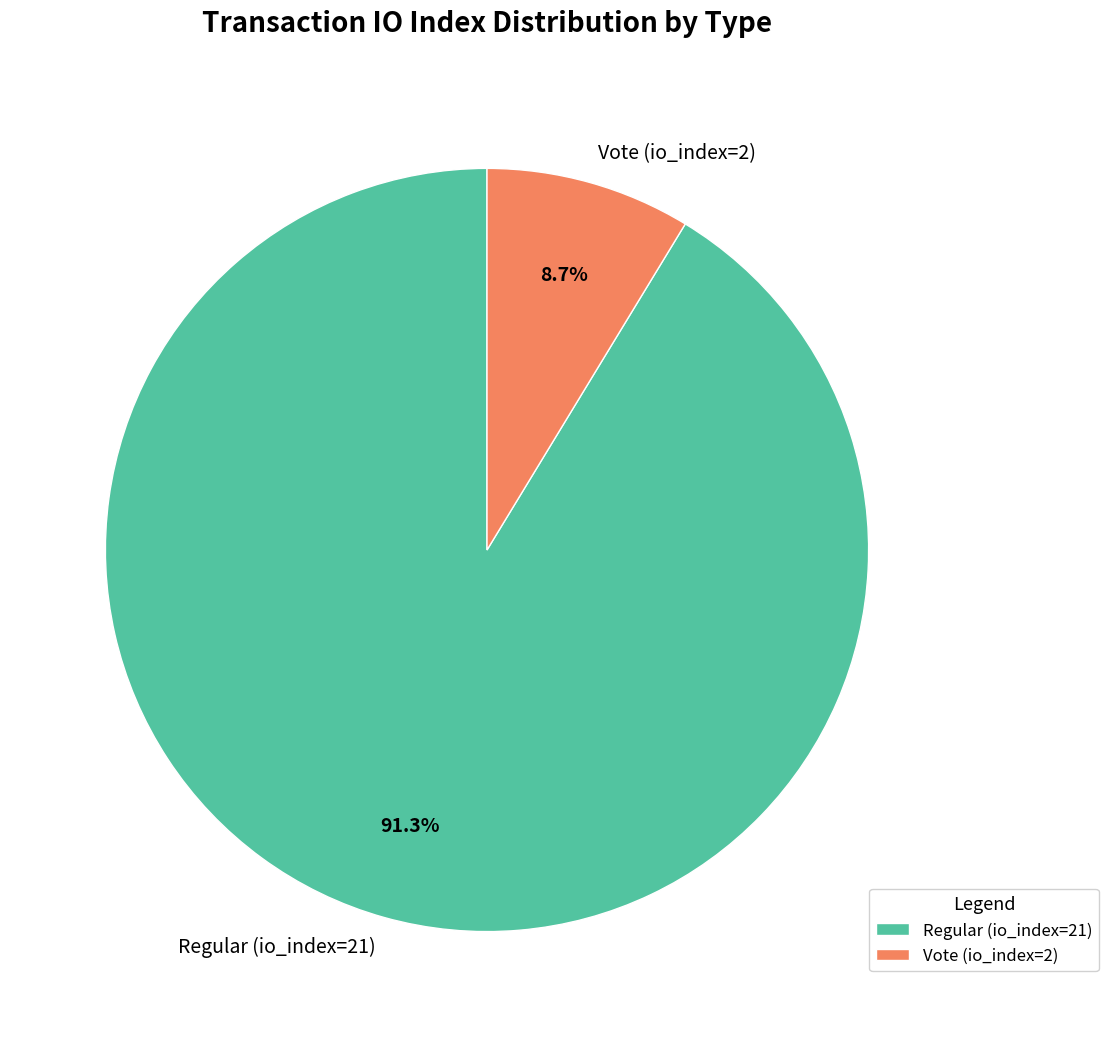

True or false: Vote (io_index=2) accounts for 23% of the total.

False